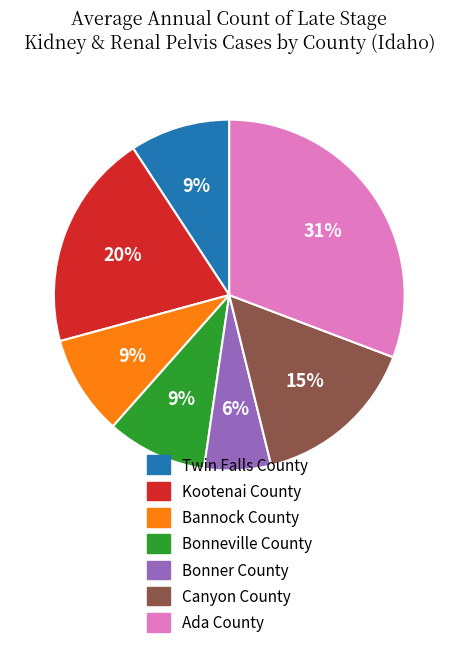

Is it true that Twin Falls County is 9% of the pie?

True